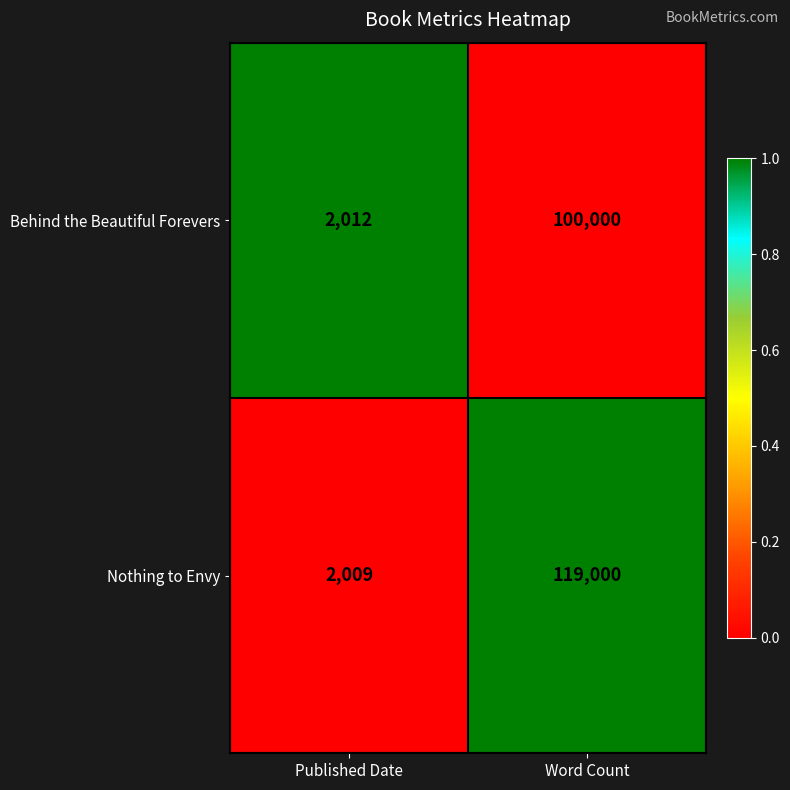

At which label is Nothing to Envy closest to 60504?

Published Date